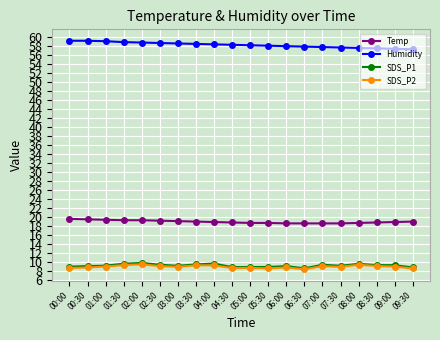

Is this an area chart (filled region under the line)?

No